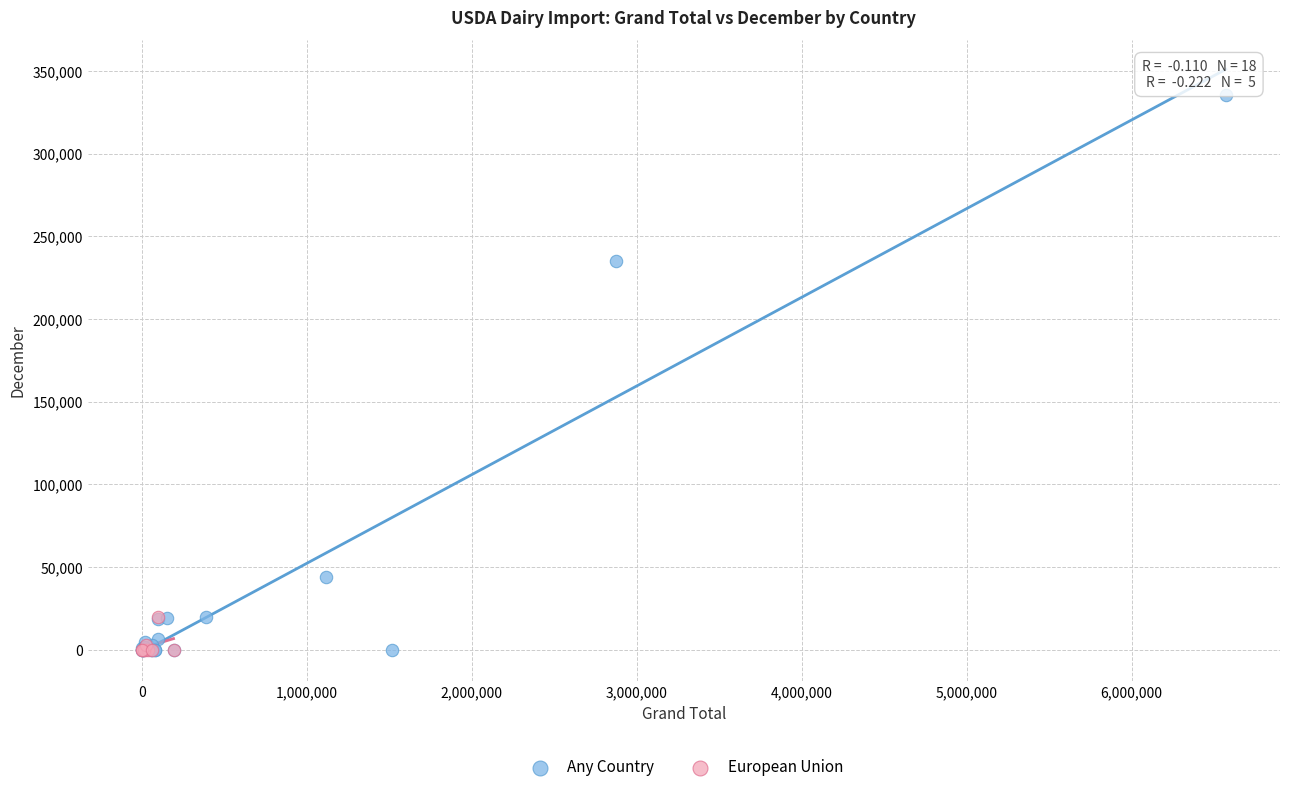

Which series contains the highest Y value?

Any Country